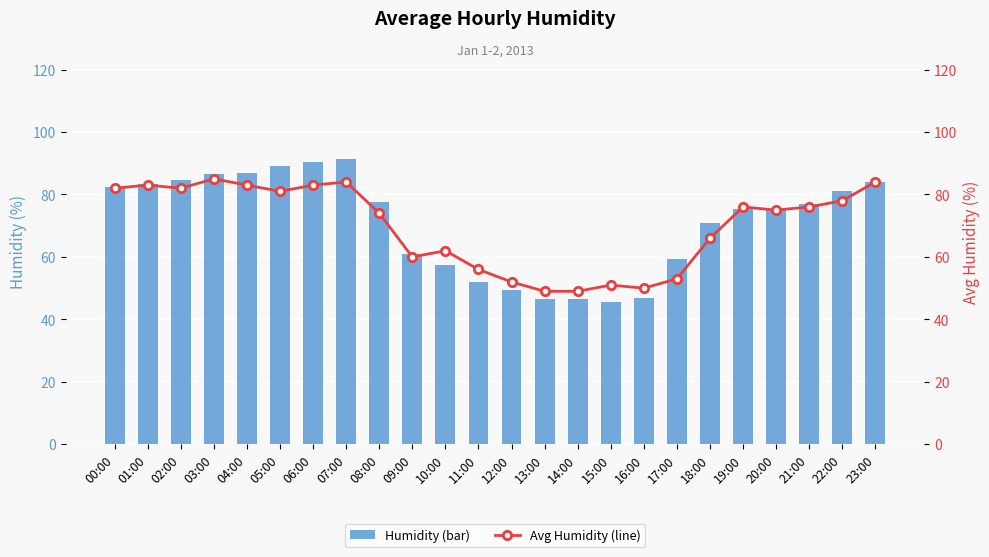

Reading left to right, transcribe all the data shown in this chart.

Humidity (bar): 82.5	83.5	84.5	86.5	87.0	89.0	90.5	91.5	77.5	61.0	57.5	52.0	49.5	46.5	46.5	45.5	47.0	59.5	71.0	75.5	75.5	77.0	81.0	84.0
Avg Humidity (line): 82.0	83.0	82.0	85.0	83.0	81.0	83.0	84.0	74.0	60.0	62.0	56.0	52.0	49.0	49.0	51.0	50.0	53.0	66.0	76.0	75.0	76.0	78.0	84.0